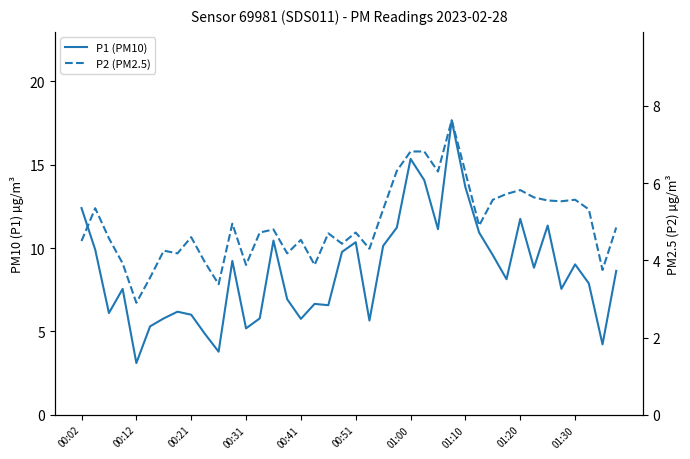

True or false: P1 (PM10) and P2 (PM2.5) cross at least once.

False